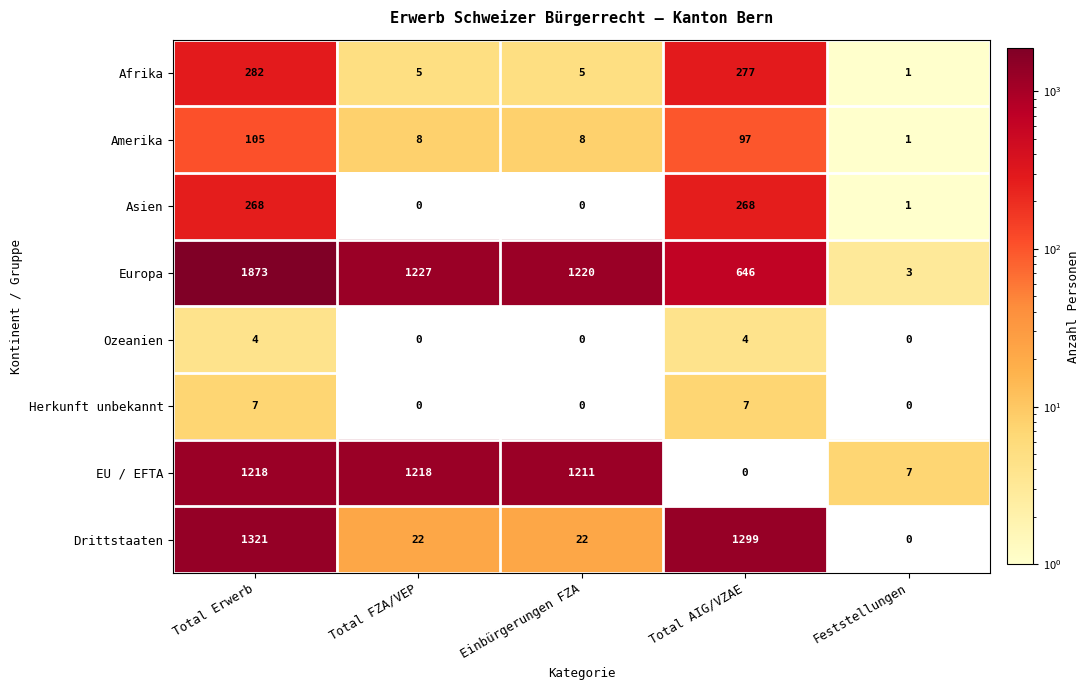

Rank the series by their maximum value, from lowest to highest.

Ozeanien, Herkunft unbekannt, Amerika, Asien, Afrika, EU / EFTA, Drittstaaten, Europa